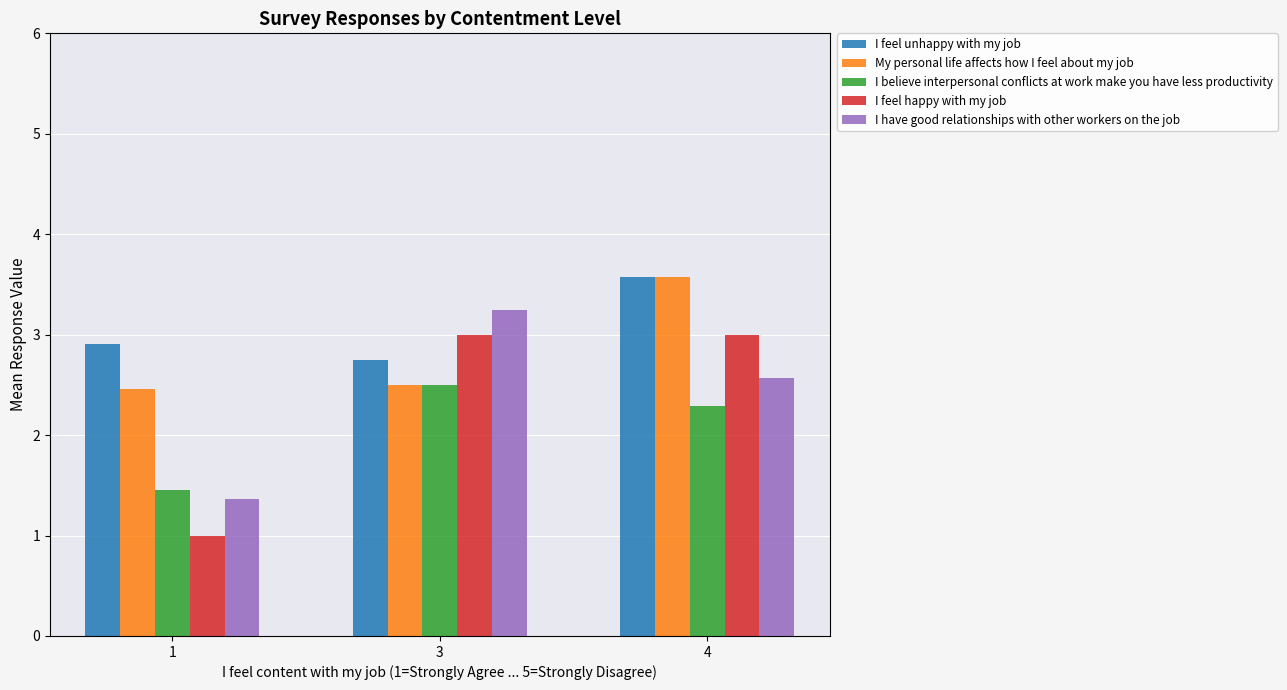

Read the My personal life affects how I feel about my job value at 3.

2.5